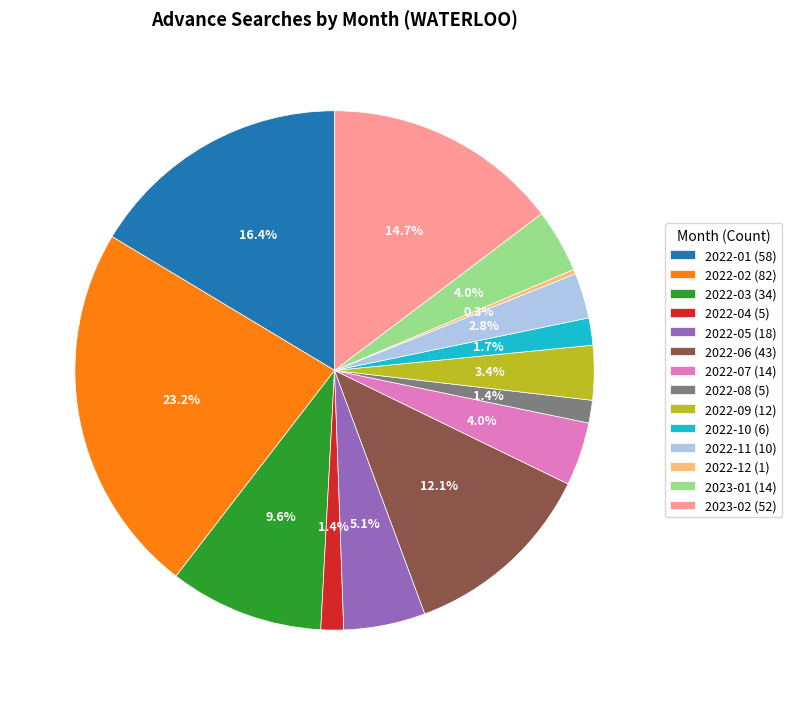

True or false: 2022-07 accounts for 13% of the total.

False